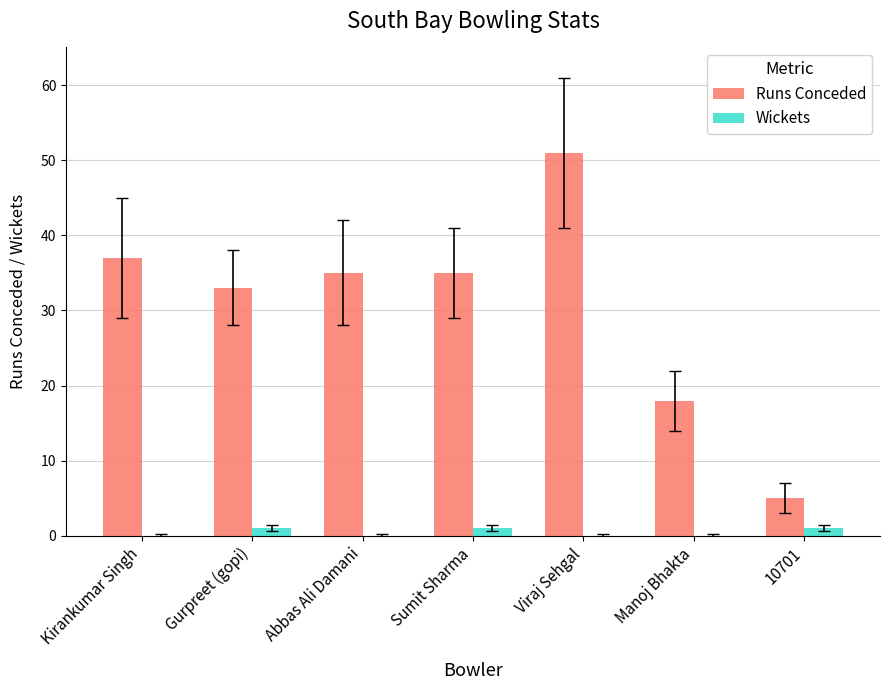

True or false: Wickets has a value of 1 at 10701.

True